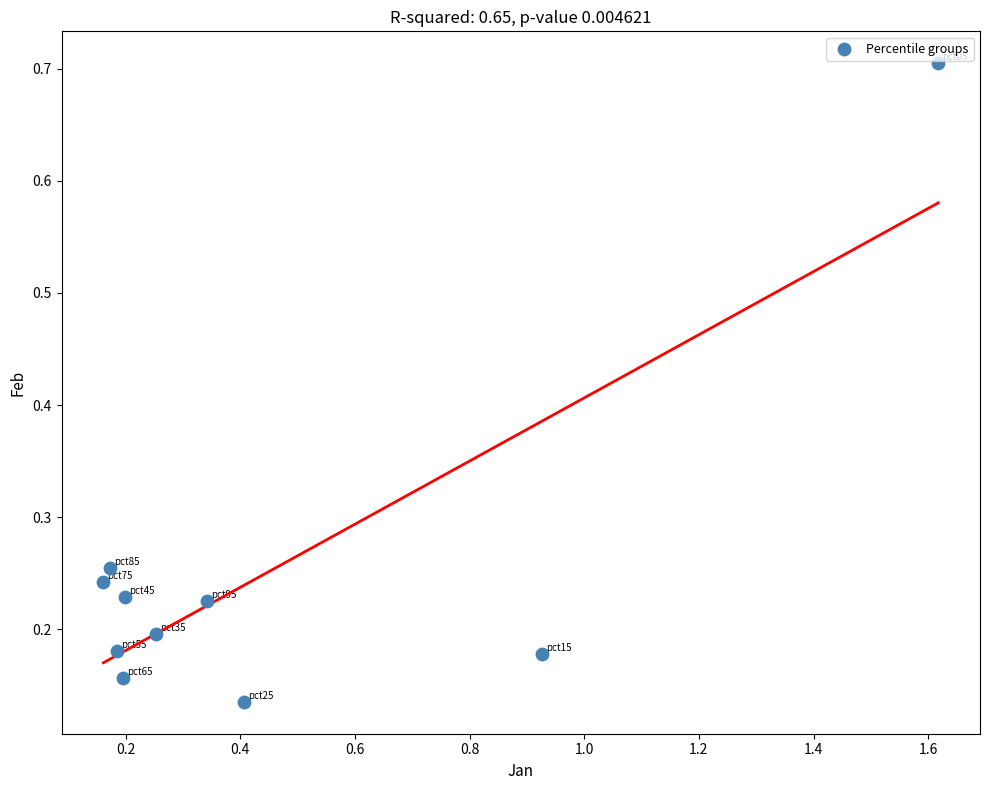

What is the average X value?

0.4